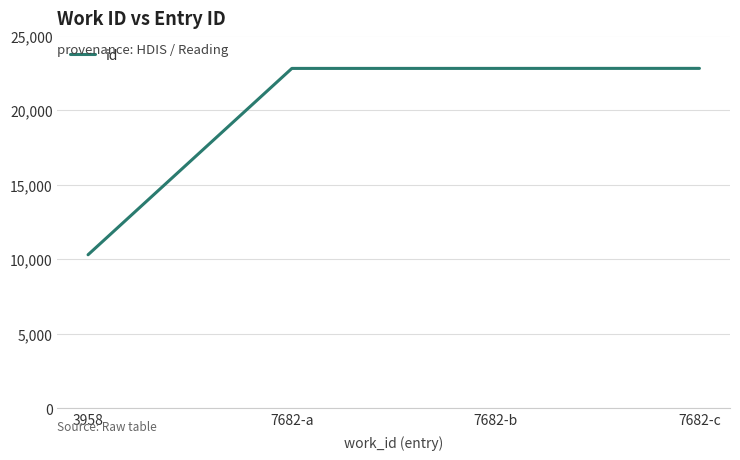

The value at 7682-b is 22792. True or false?

True